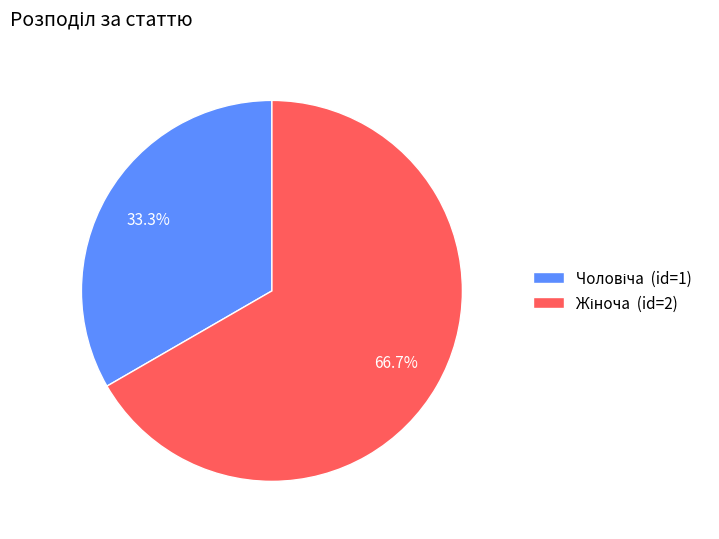

Does any single category account for the majority?

Yes